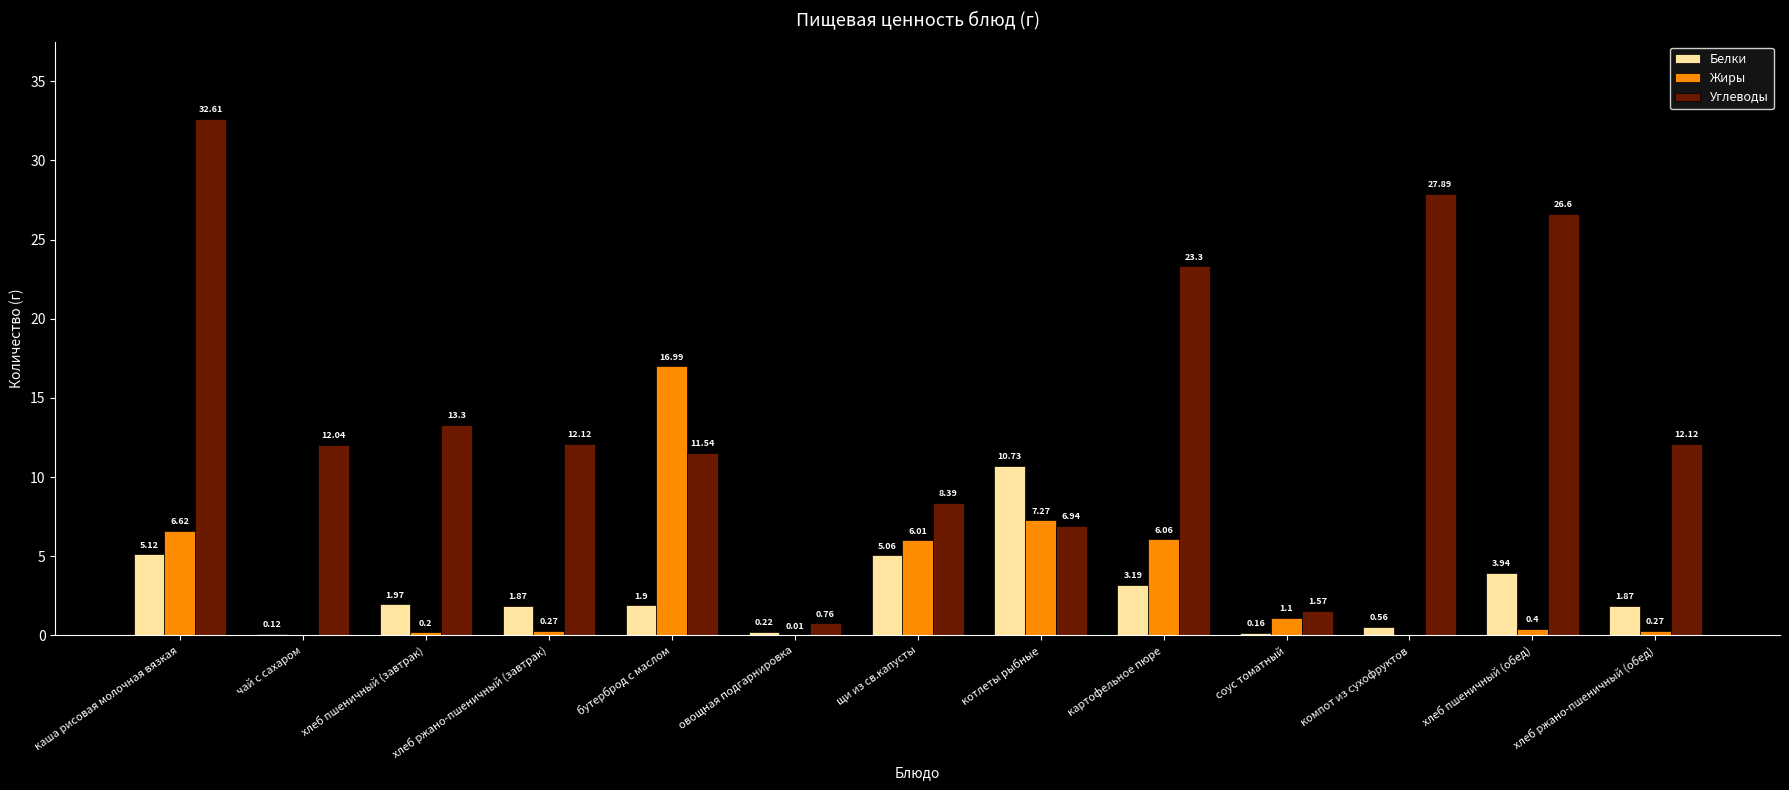

At which label is Белки closest to 5?

щи из св.капусты